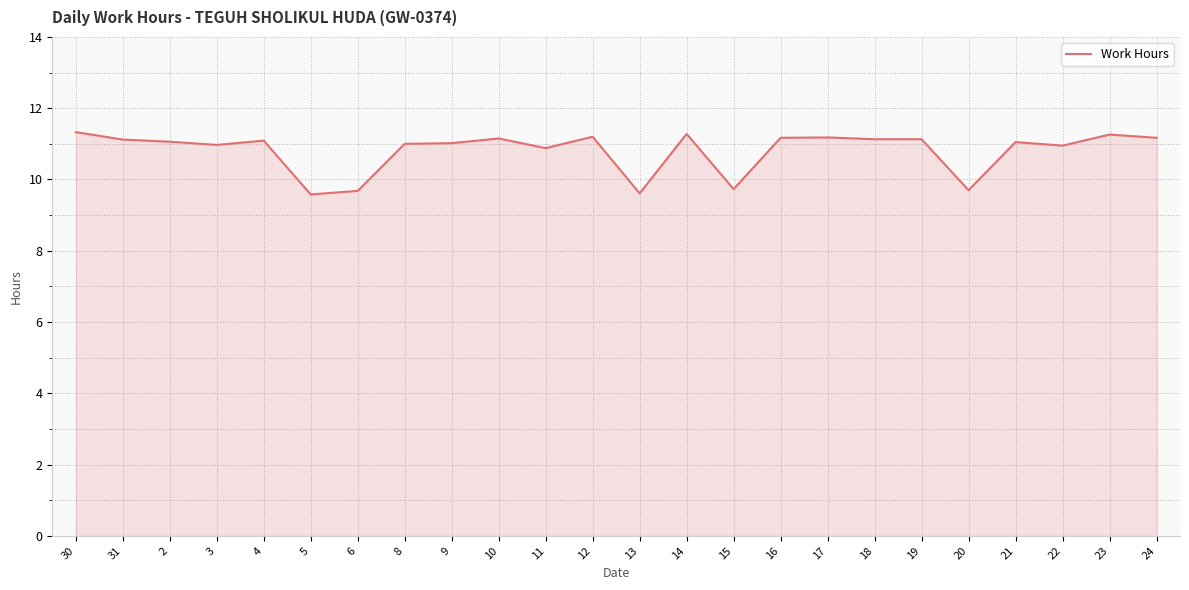

The value at 22 is 10.9. True or false?

True